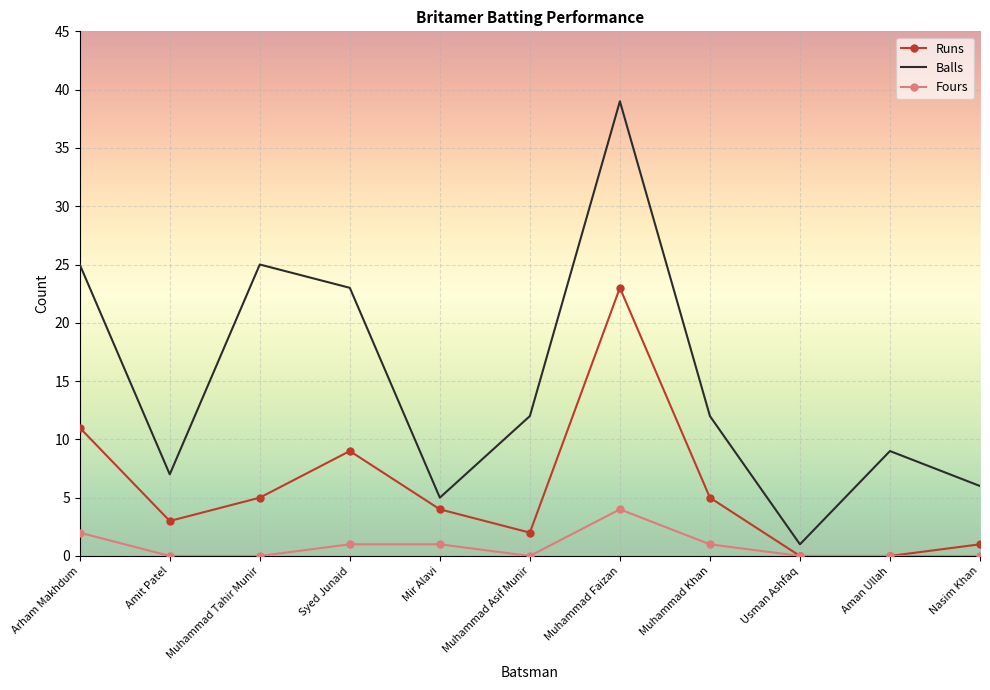

What is the difference between the Balls values at Muhammad Faizan and Muhammad Asif Munir?

27